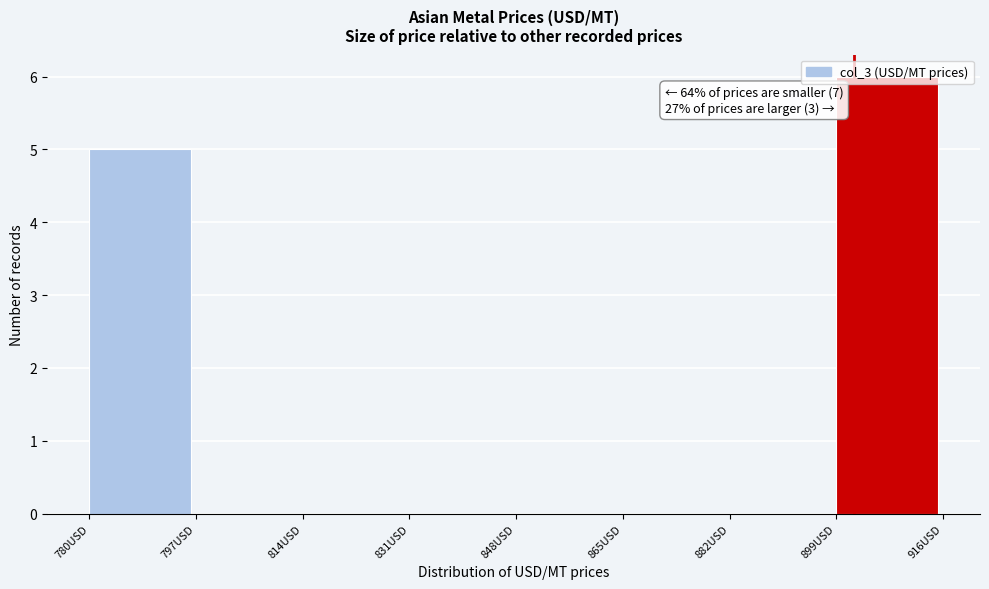

Which range on the x-axis has the tallest bar?

900 to 916